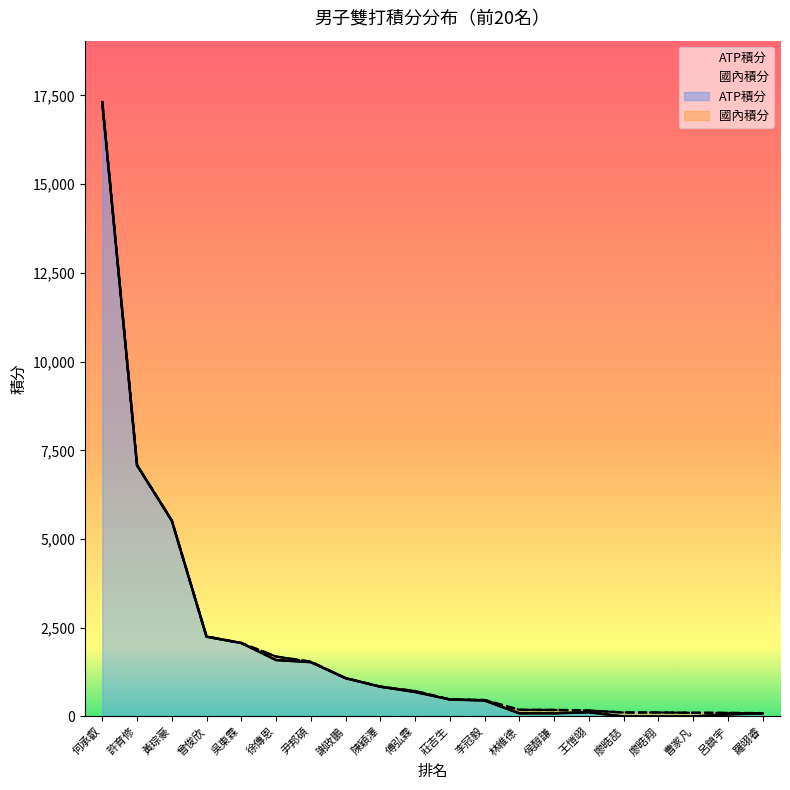

Does the chart have visible grid lines?

No